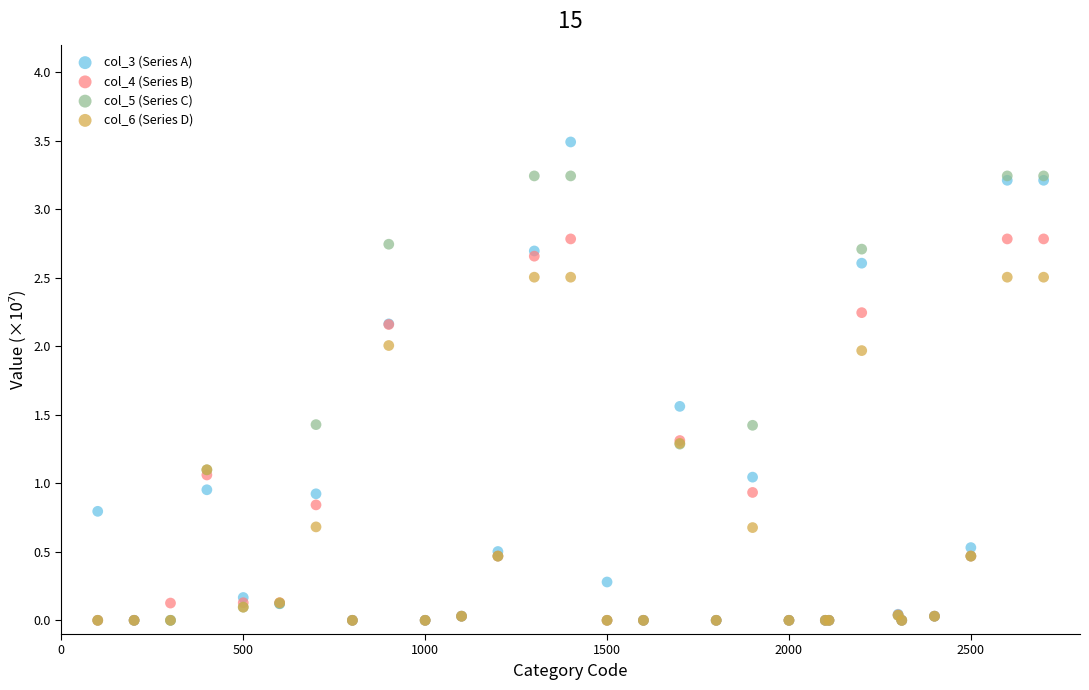

Which series has the largest Y range (max minus min)?

col_3 (Series A)